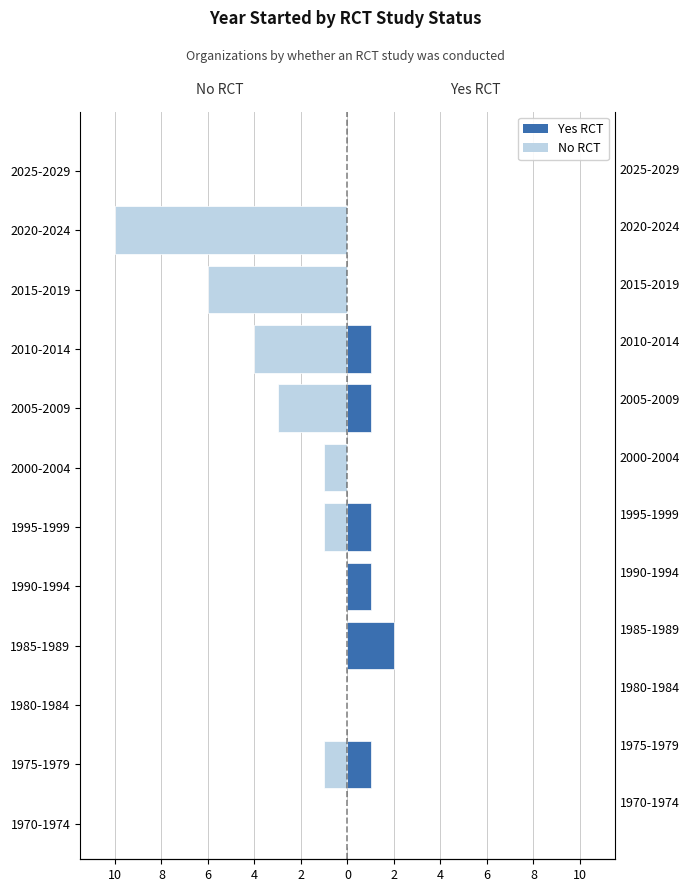

Is it true that No RCT equals -6 at 2010-2014?

False